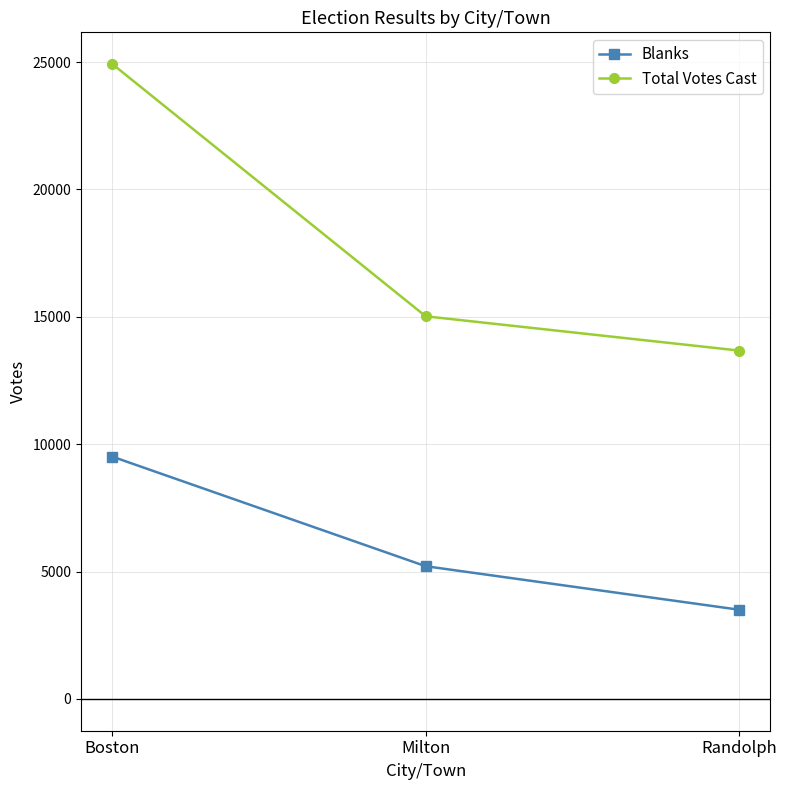

What is the average value of the Blanks series?

6075